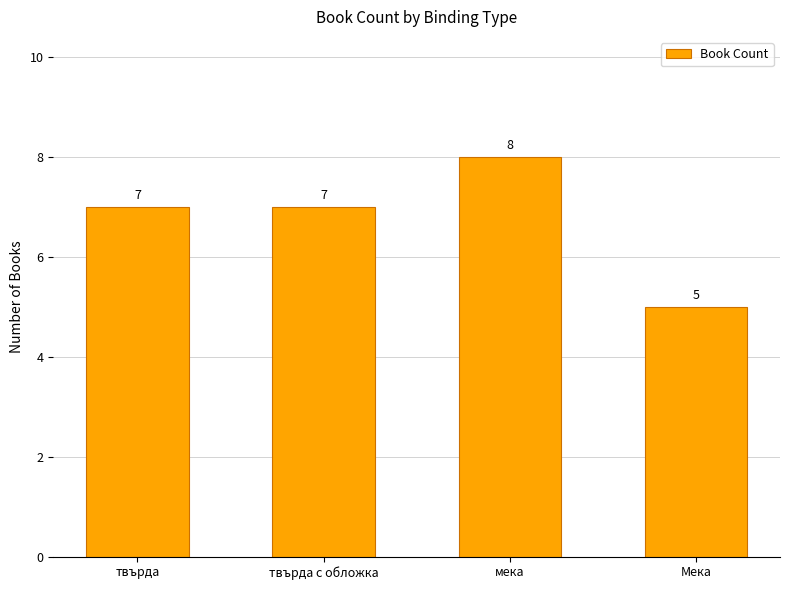

Reading left to right, transcribe all the data shown in this chart.

твърда=7	твърда с обложка=7	мека=8	Мека=5